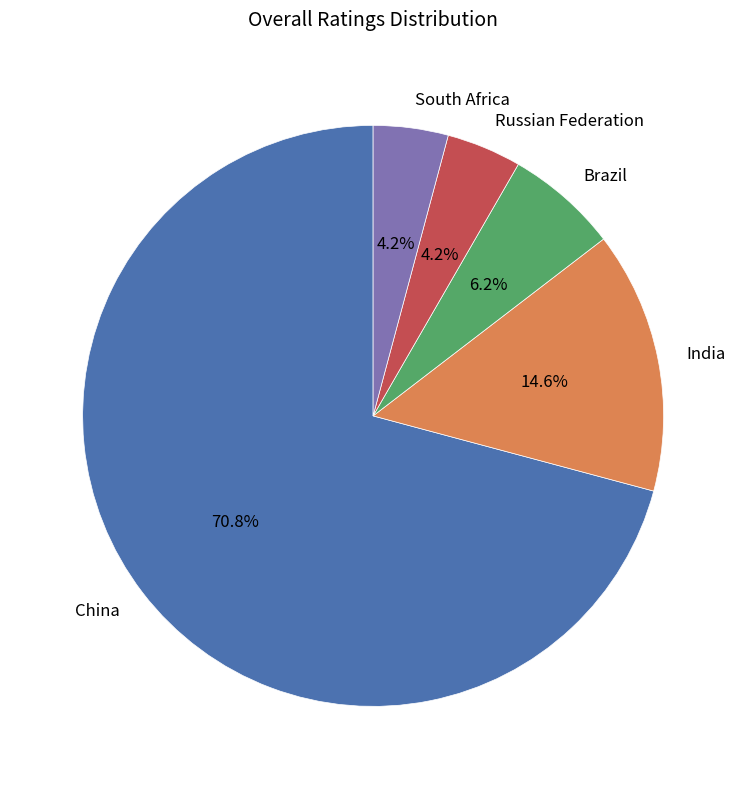

What percentage do South Africa and India together represent?

18.8%